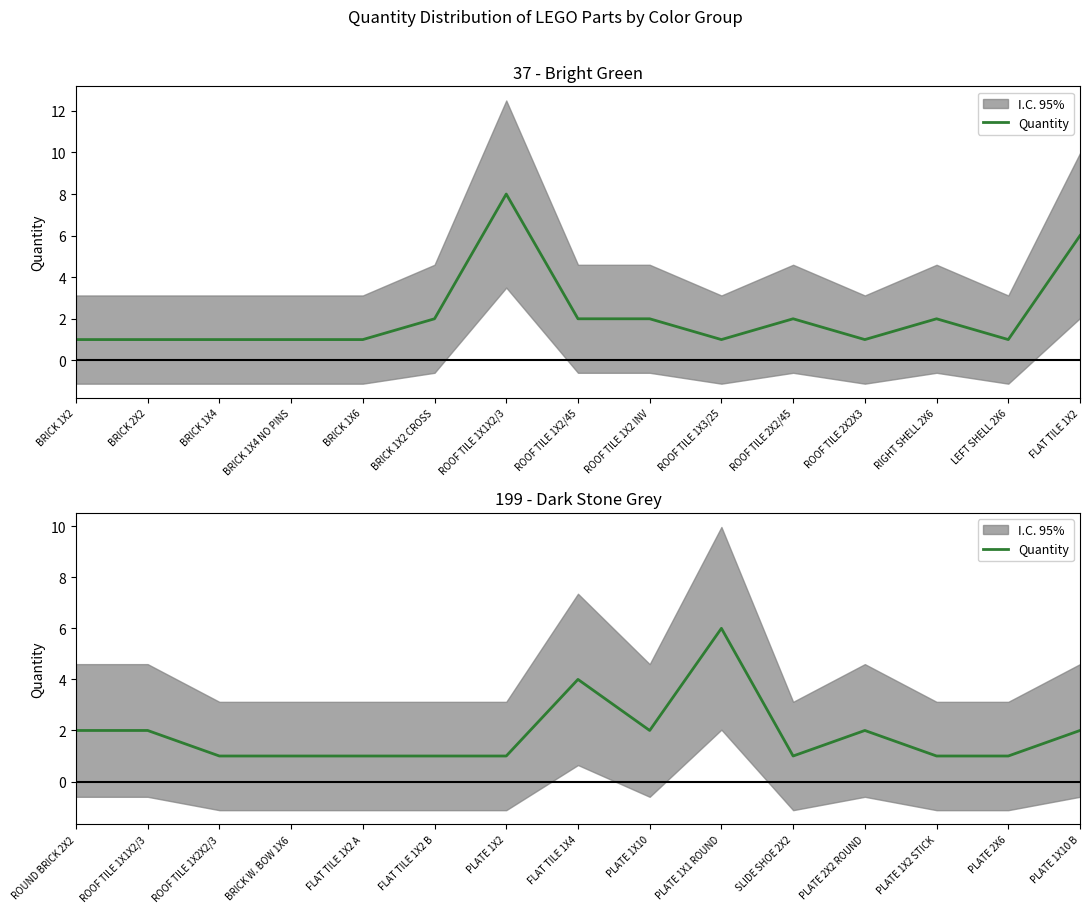

Does the chart have visible grid lines?

No